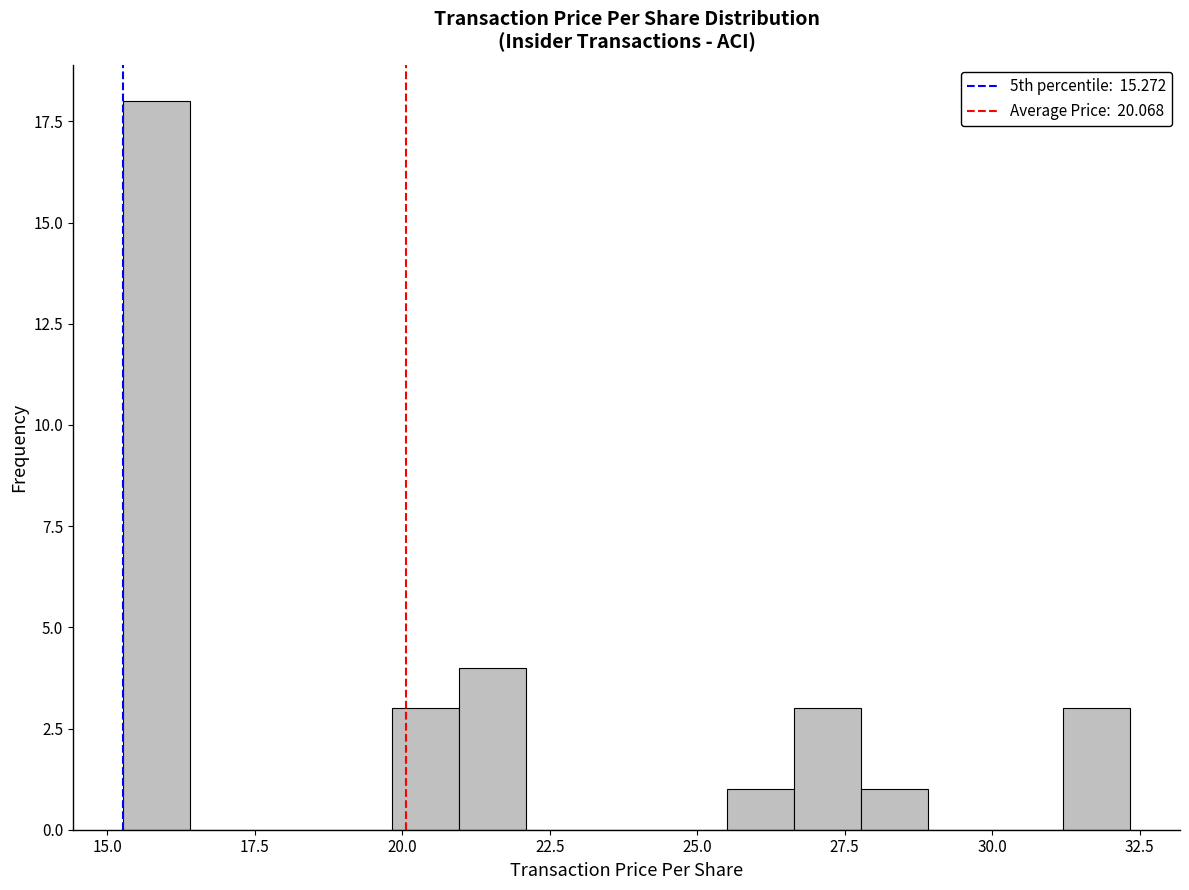

Around what value on the x-axis is the tallest bar? Give the approximate position of its centre, as read against the axis.

16.0